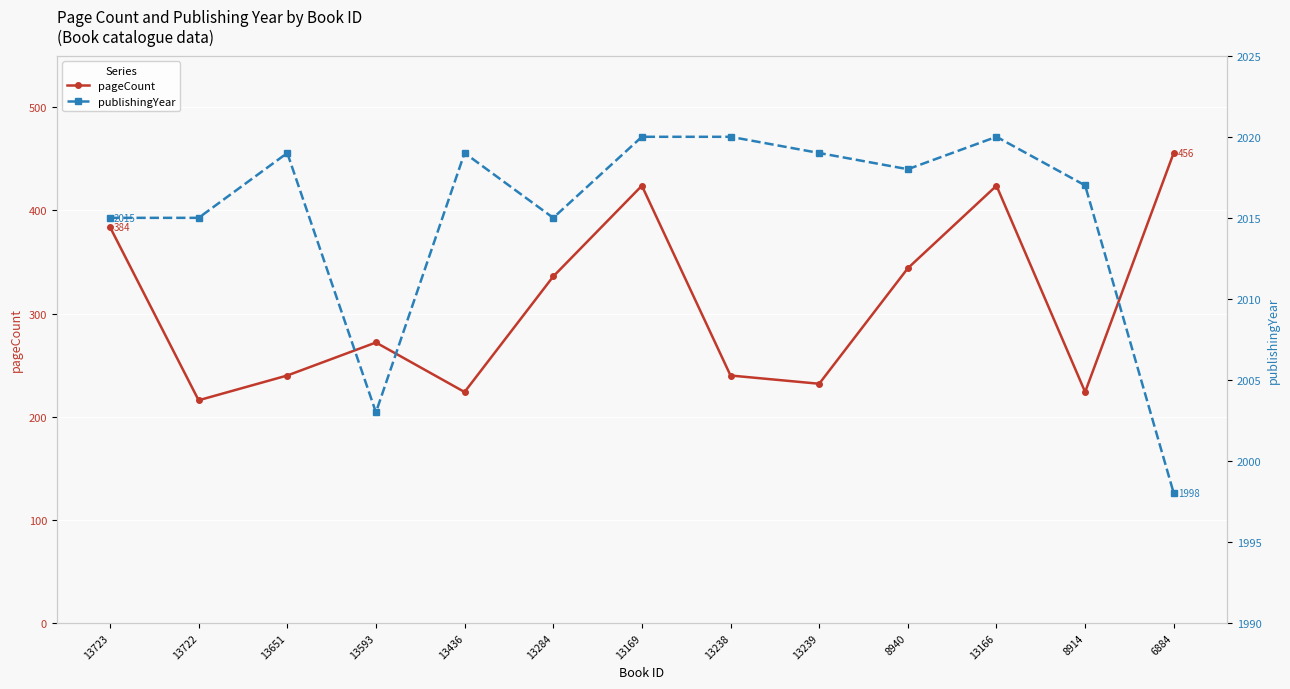

True or false: publishingYear and pageCount intersect in this chart.

False